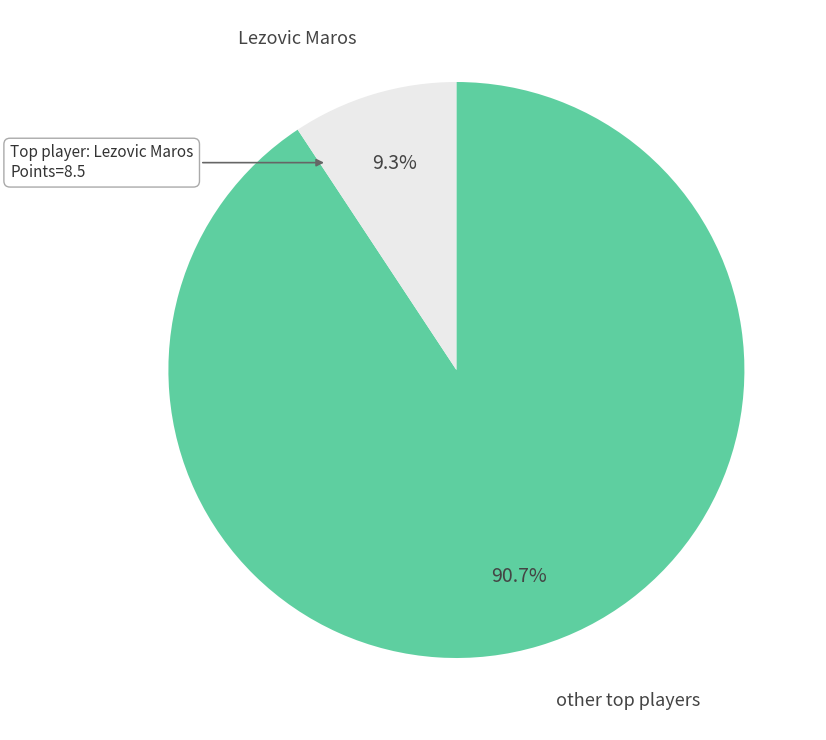

Is there a majority slice in this chart?

Yes